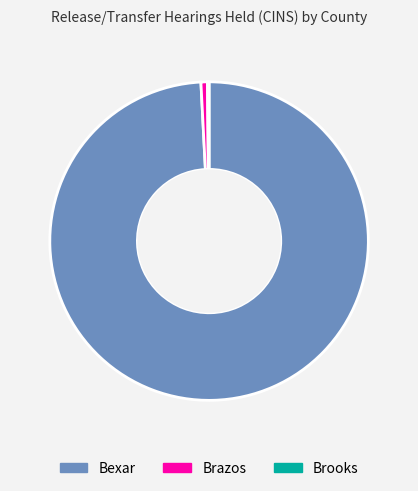

Does any single category account for the majority?

Yes